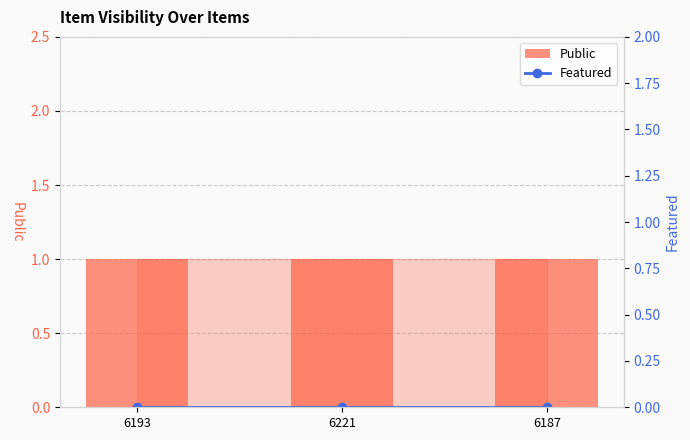

The Public series shows 1 at 6193. True or false?

False